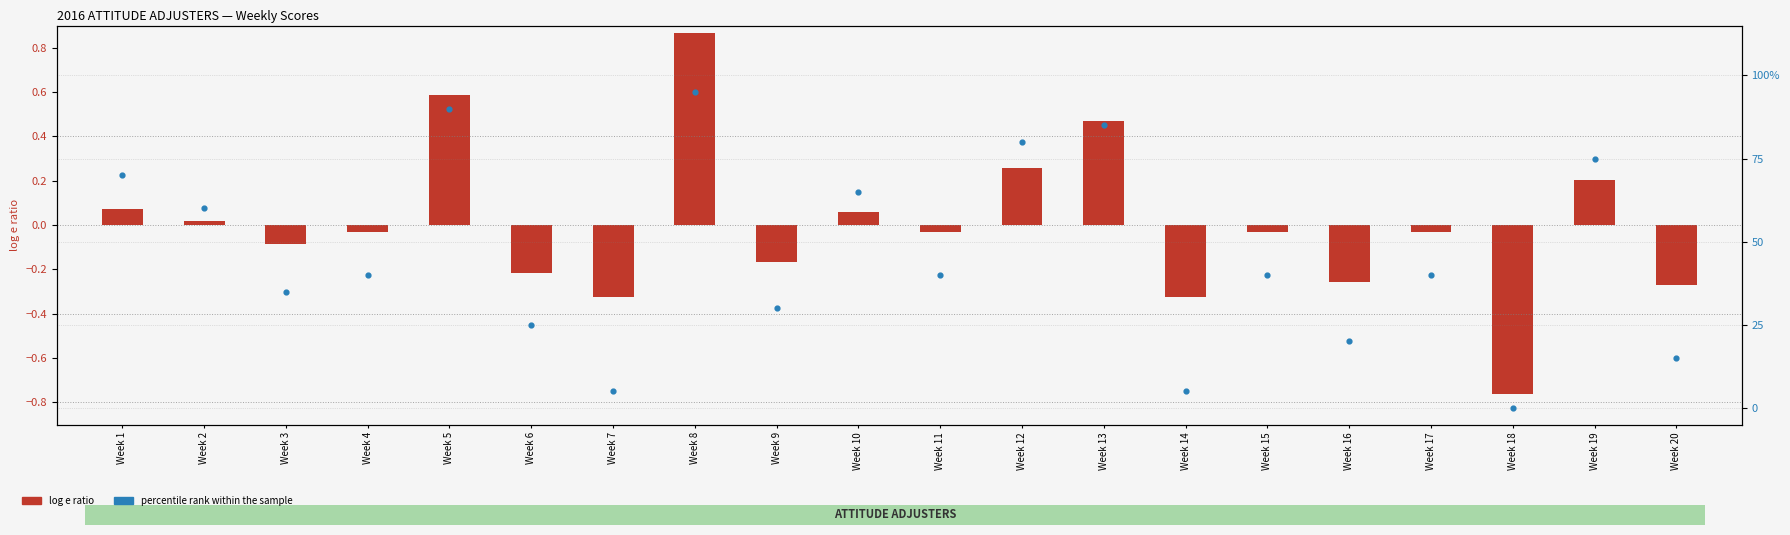

What are all the series names shown in the legend?

log e ratio, percentile rank within the sample